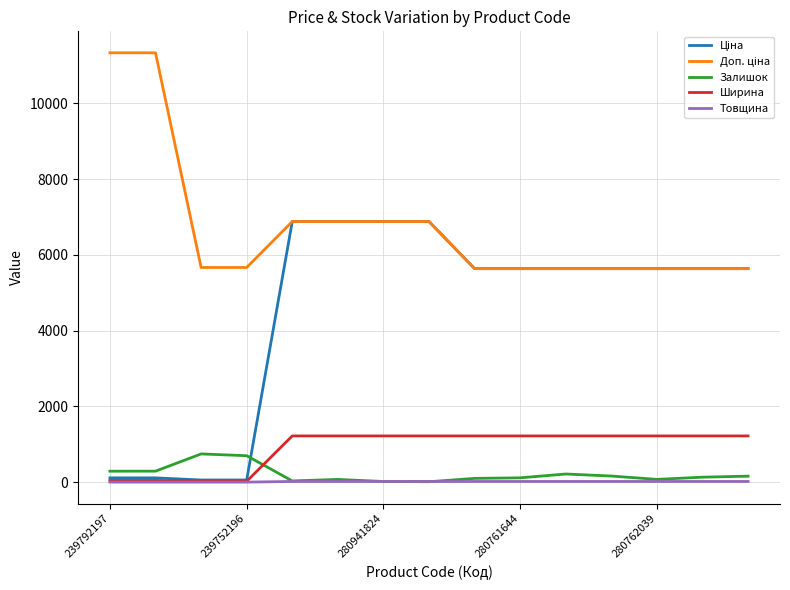

What is the maximum value shown in the chart?

11334.0